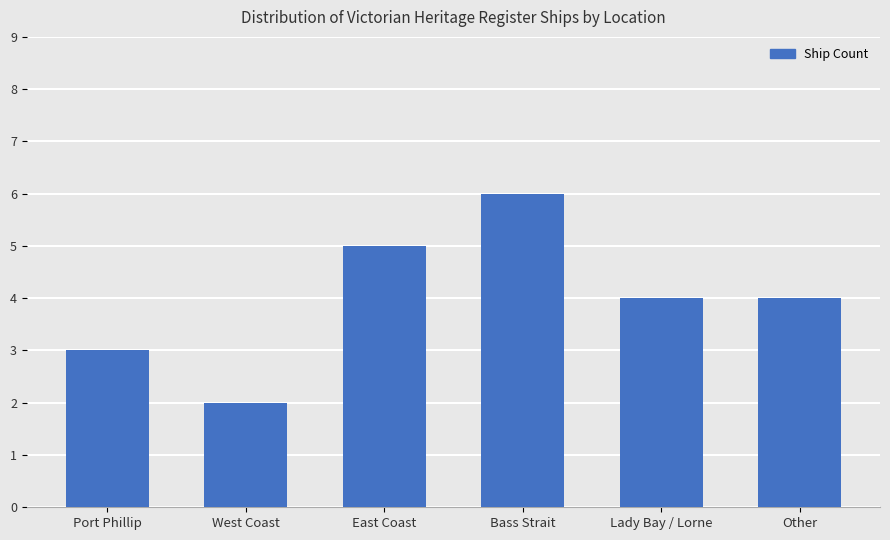

The chart shows a value of 3 at Other. True or false?

False